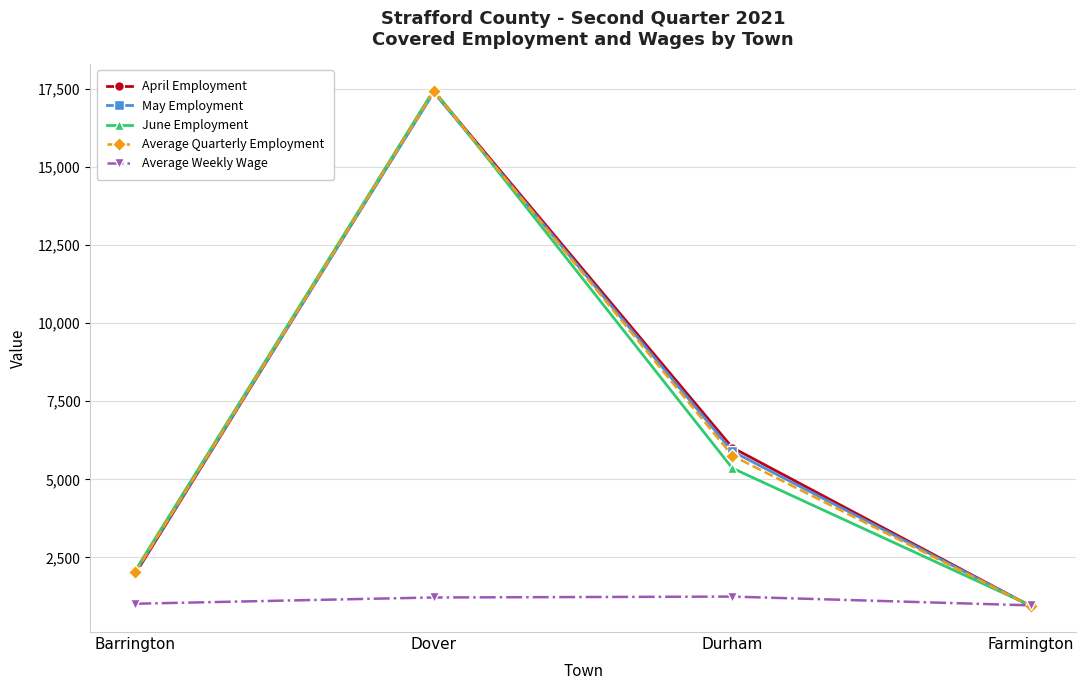

List the labels in order of Average Quarterly Employment value, smallest first.

Farmington, Barrington, Durham, Dover